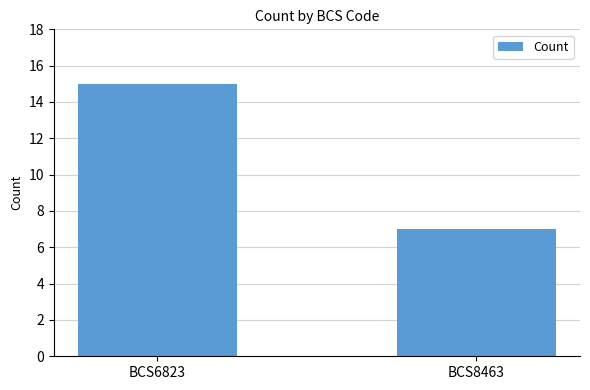

Rank the categories by value from lowest to highest.

BCS8463, BCS6823